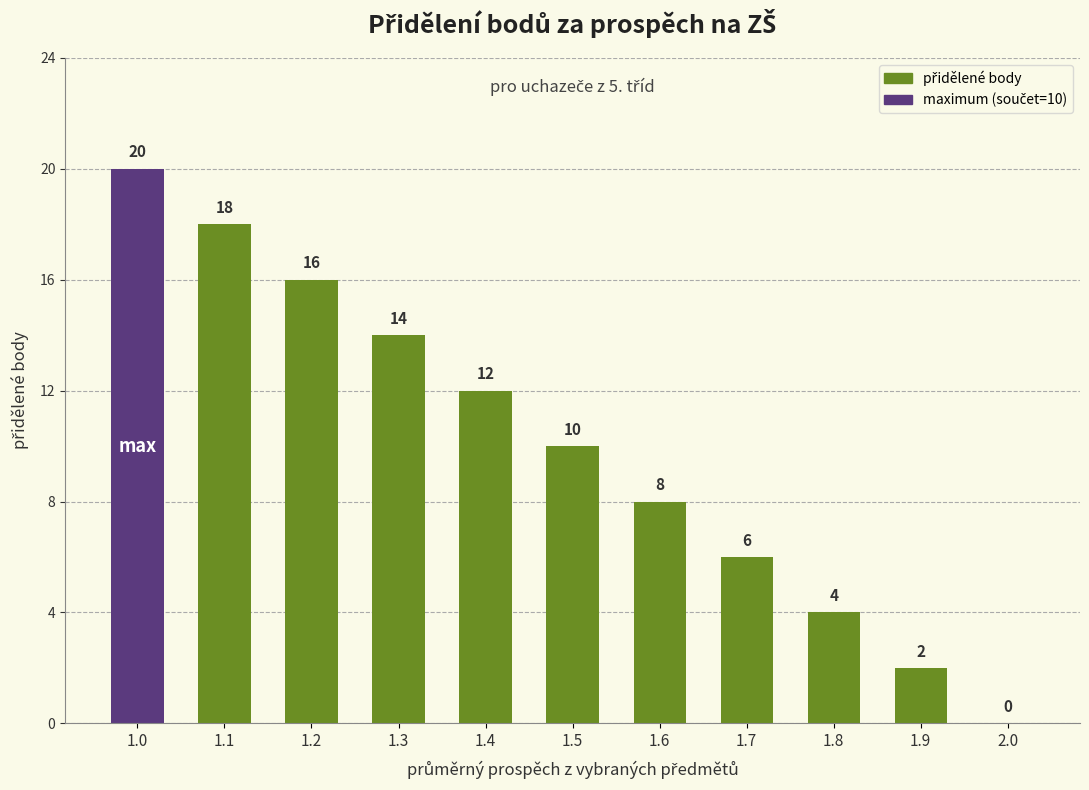

What is the difference between the values at 1.2 and 1.9?

14